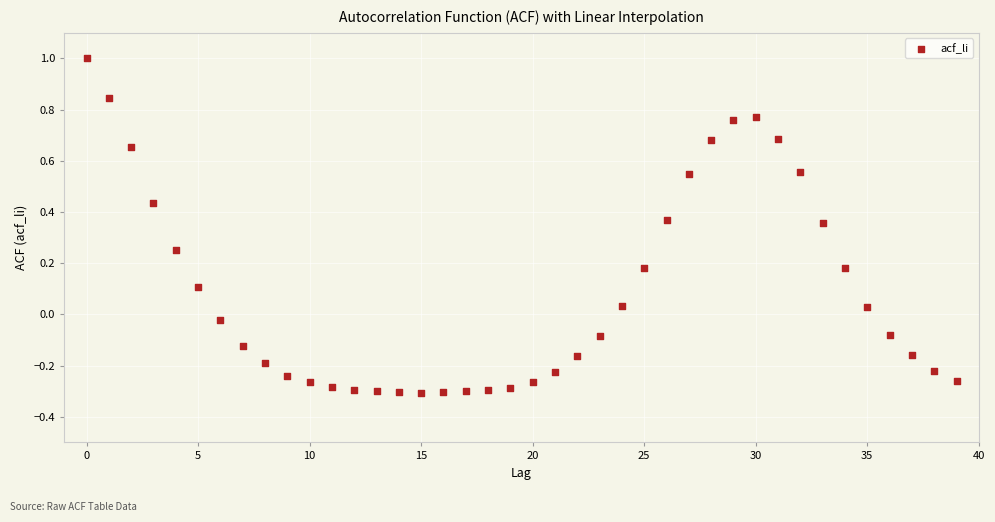

What is the range of Y values (max minus min)?

1.3